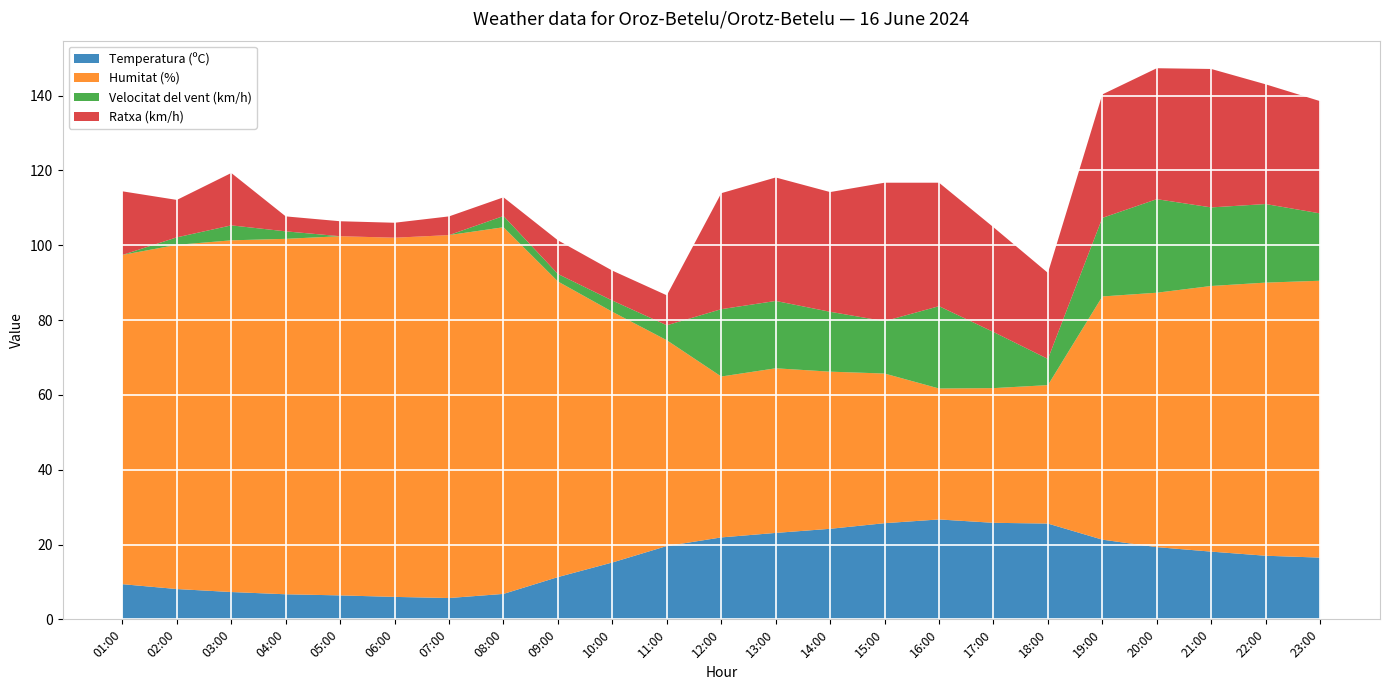

Reading right to left, extract all data points from this chart.

Temperatura (ºC): 23:00=16.5	22:00=17.0	21:00=18.1	20:00=19.3	19:00=21.3	18:00=25.6	17:00=25.8	16:00=26.7	15:00=25.7	14:00=24.2	13:00=23.1	12:00=21.9	11:00=19.6	10:00=15.2	09:00=11.3	08:00=6.8	07:00=5.7	06:00=6.0	05:00=6.4	04:00=6.7	03:00=7.3	02:00=8.1	01:00=9.4
Humitat (%): 23:00=74.0	22:00=73.0	21:00=71.0	20:00=68.0	19:00=65.0	18:00=37.0	17:00=36.0	16:00=35.0	15:00=40.0	14:00=42.0	13:00=44.0	12:00=43.0	11:00=55.0	10:00=67.0	09:00=79.0	08:00=98.0	07:00=97.0	06:00=96.0	05:00=96.0	04:00=95.0	03:00=94.0	02:00=92.0	01:00=88.0
Velocitat del vent (km/h): 23:00=18.0	22:00=21.0	21:00=21.0	20:00=25.0	19:00=21.0	18:00=7.0	17:00=15.0	16:00=22.0	15:00=14.0	14:00=16.0	13:00=18.0	12:00=18.0	11:00=4.0	10:00=3.0	09:00=2.0	08:00=3.0	07:00=0.0	06:00=0.0	05:00=0.0	04:00=2.0	03:00=4.0	02:00=2.0	01:00=0.0
Ratxa (km/h): 23:00=30.0	22:00=32.0	21:00=37.0	20:00=35.0	19:00=33.0	18:00=23.0	17:00=28.0	16:00=33.0	15:00=37.0	14:00=32.0	13:00=33.0	12:00=31.0	11:00=8.0	10:00=8.0	09:00=9.0	08:00=5.0	07:00=5.0	06:00=4.0	05:00=4.0	04:00=4.0	03:00=14.0	02:00=10.0	01:00=17.0